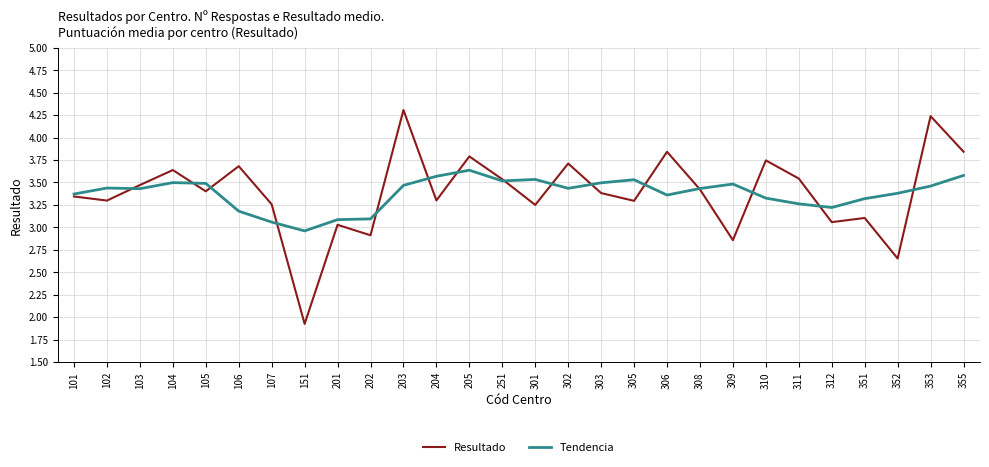

Which series has the widest spread of values?

Resultado